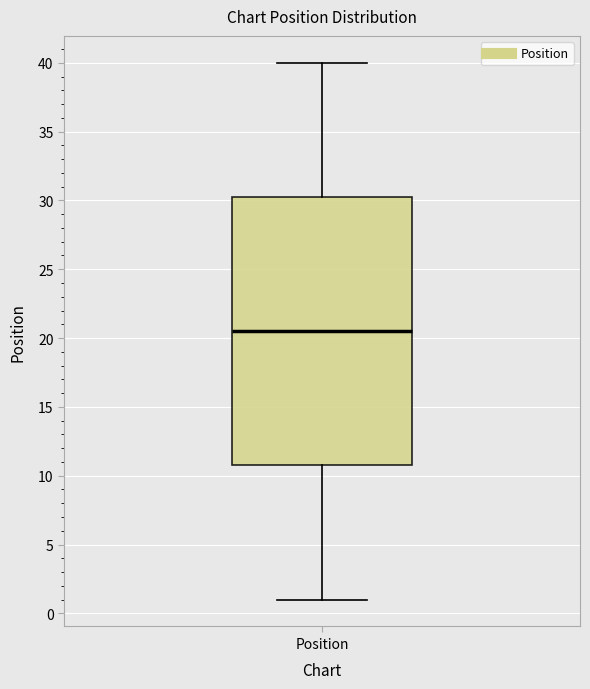

Read this box plot against the y-axis: the position of the median line, the range covered by the box, and the ends of both whiskers. The values are not printed on the chart, so give them approximately, as read against the axis.

median 20.5, box 11.0 to 30.5, whiskers 1.0 to 40.0